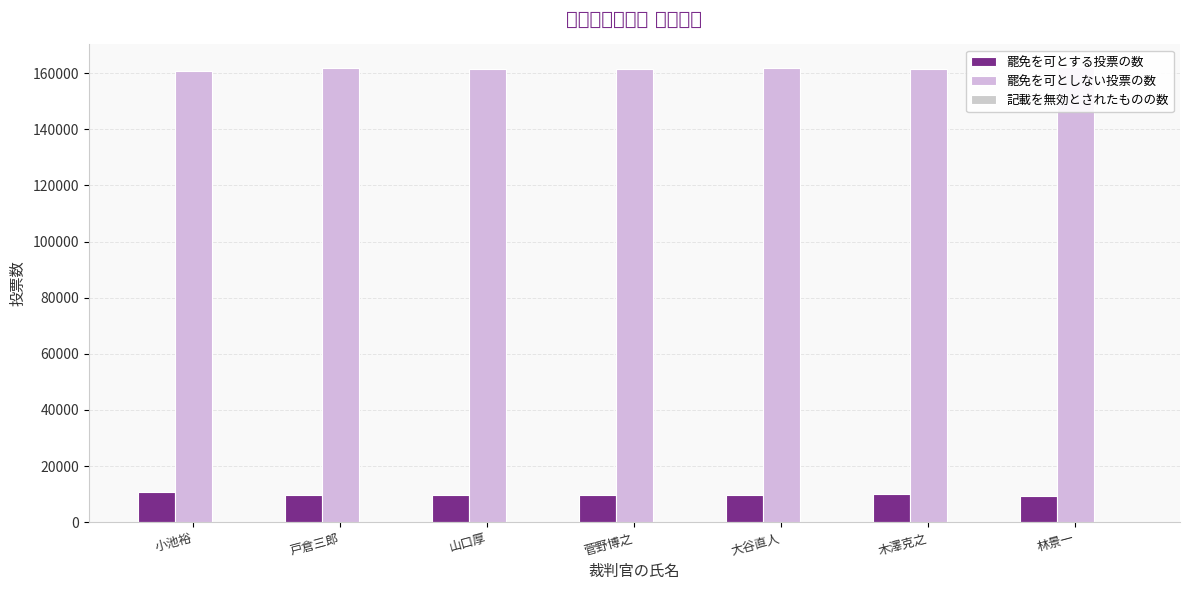

Which label corresponds to the largest value in the chart?

林景一